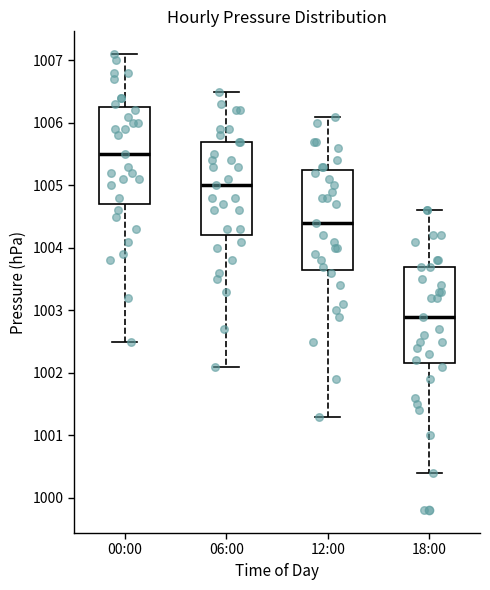

Reading left to right, read every box against the y-axis: the position of its median line, the range the box covers, and the ends of its whiskers. The values are not printed on the chart, so give them approximately, as read against the axis.

00:00: median 1005.5, box 1004.7 to 1006.3, whiskers 1002.5 to 1007.1
06:00: median 1005.0, box 1004.2 to 1005.7, whiskers 1002.1 to 1006.5
12:00: median 1004.4, box 1003.7 to 1005.3, whiskers 1001.3 to 1006.1
18:00: median 1002.9, box 1002.2 to 1003.7, whiskers 1000.4 to 1004.6